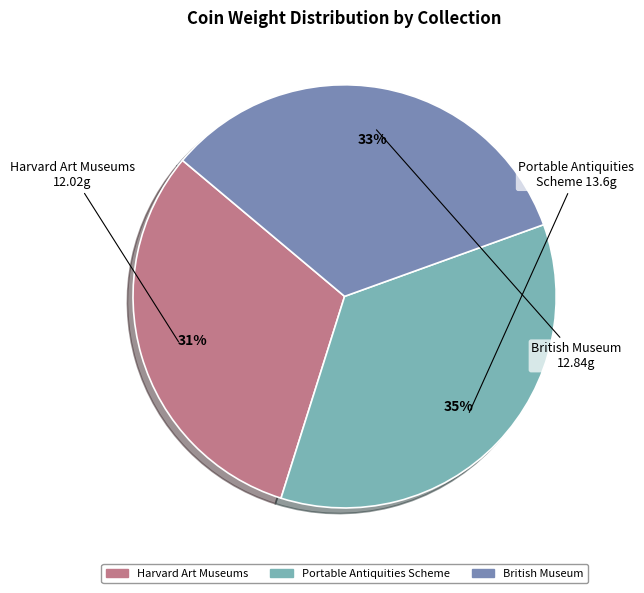

How many segments does this pie chart have?

3